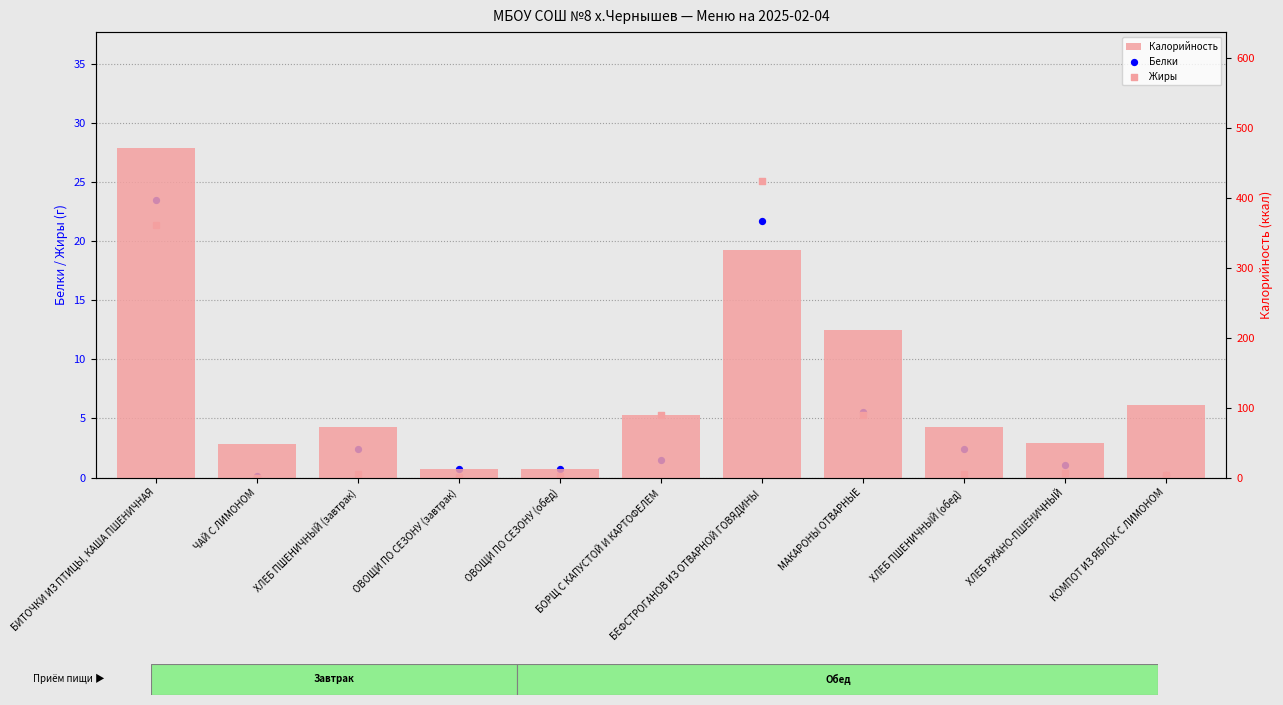

Which series has the largest total across all categories?

Калорийность